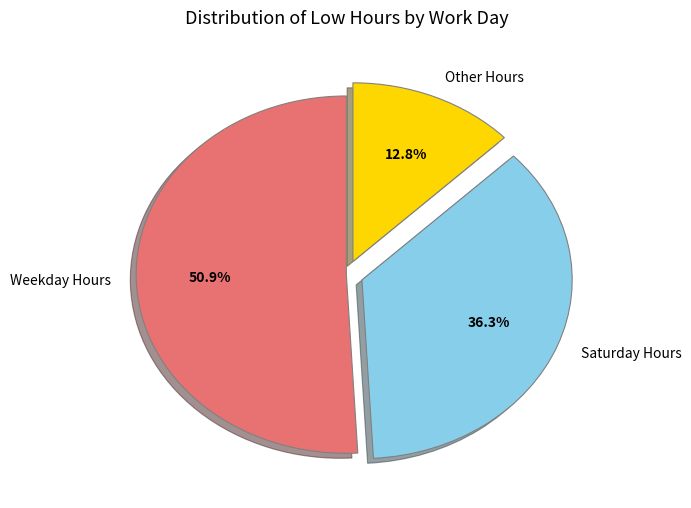

Approximately how many times larger is the value at Weekday Hours compared to Other Hours?

4.0